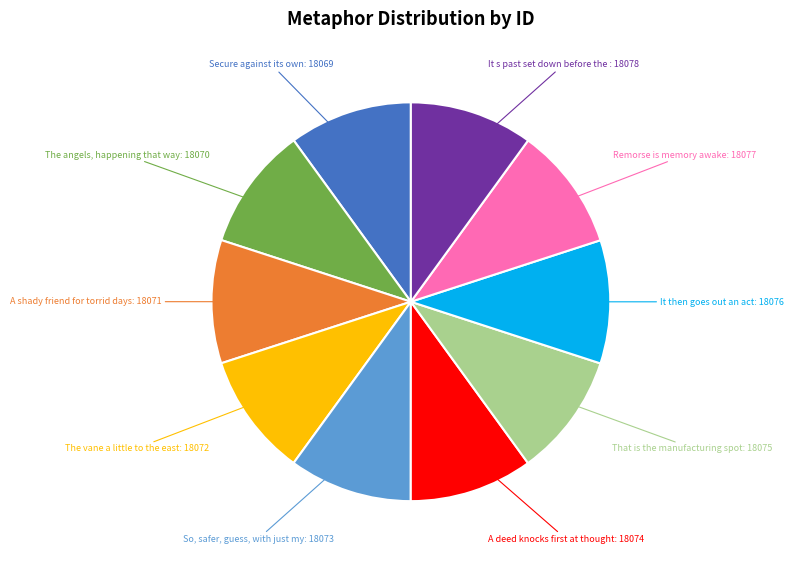

Does any single category account for the majority?

No